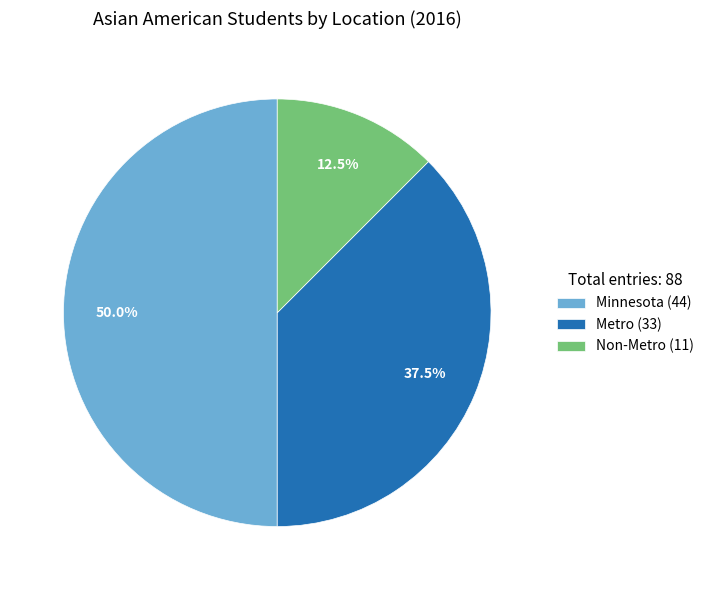

What portion of the pie excludes Non-Metro?

87.5%